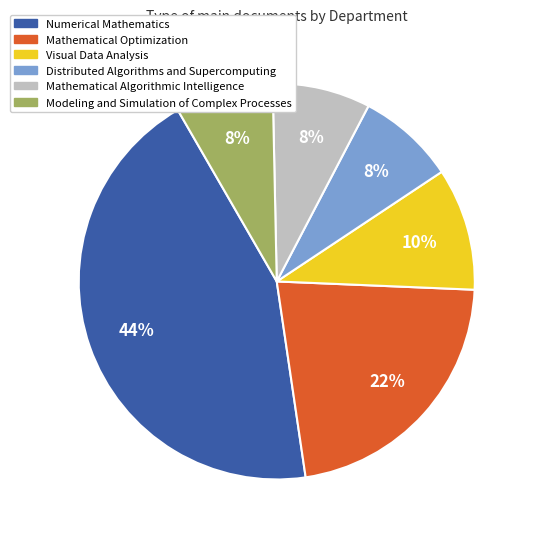

To the nearest percent, what percentage of the pie is Mathematical Optimization?

22%